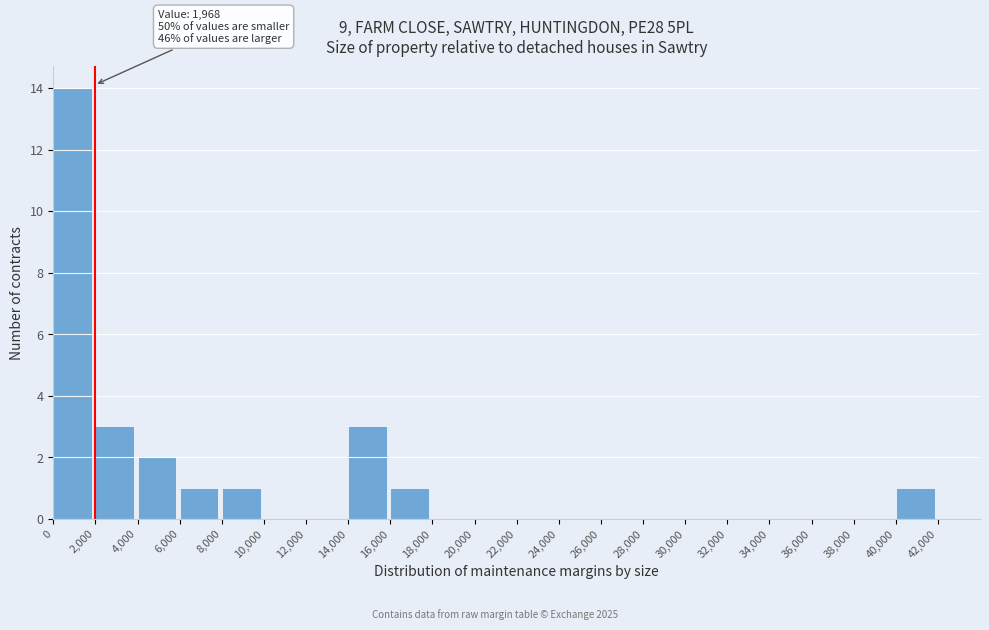

Over which range of the x-axis is the bar tallest?

0 to 2000